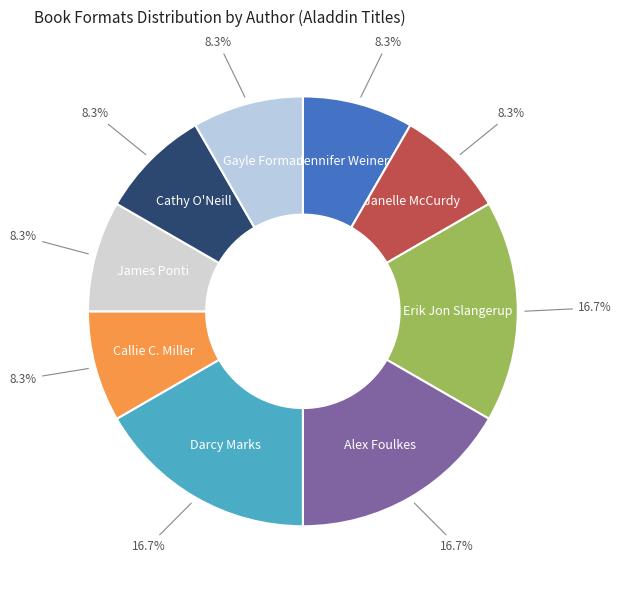

To the nearest percent, what is the difference between the largest and smallest slice percentages?

8%